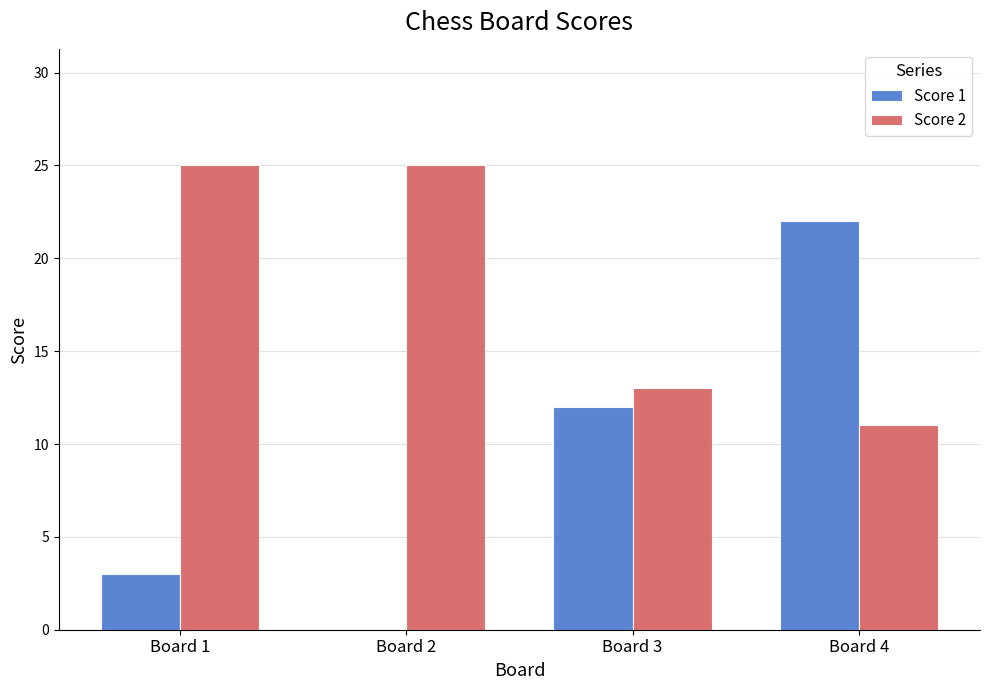

Between Board 1 and Board 4, which series saw the biggest shift?

Score 1